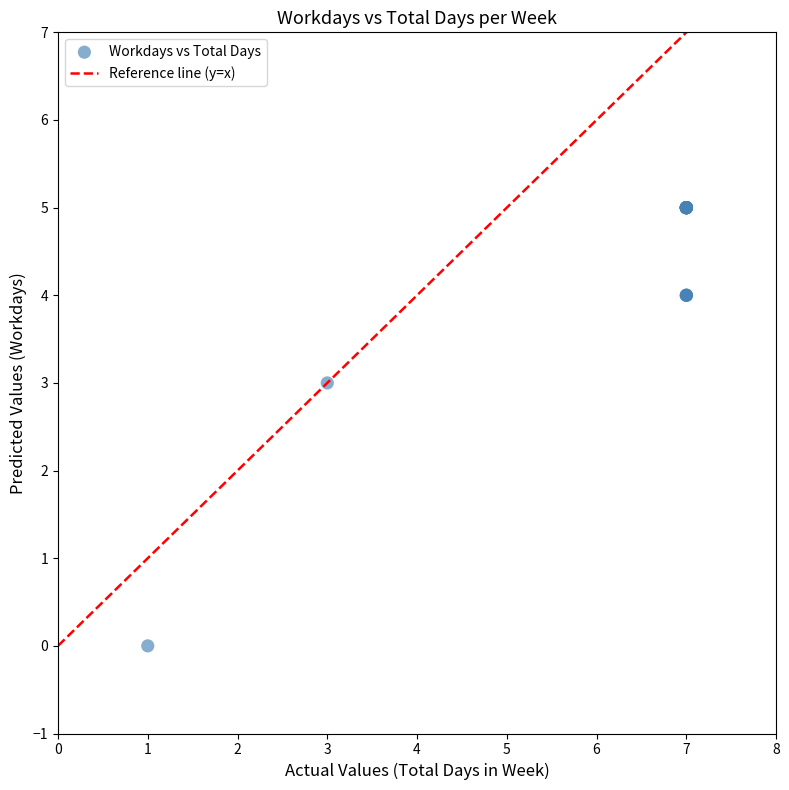

What Y value in the scatter plot is closest to 2?

3